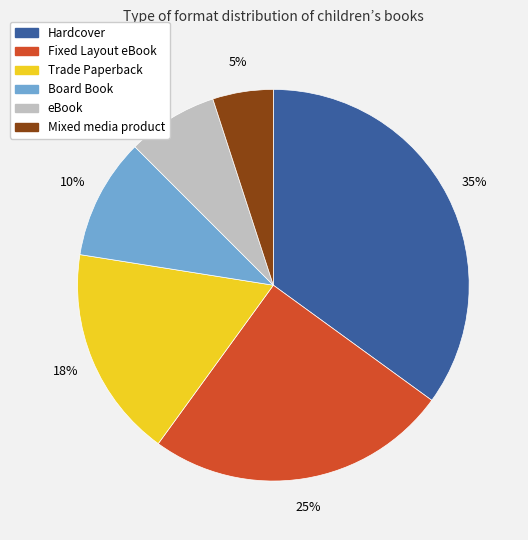

Do Mixed media product and Fixed Layout eBook together represent more than half of the pie?

No